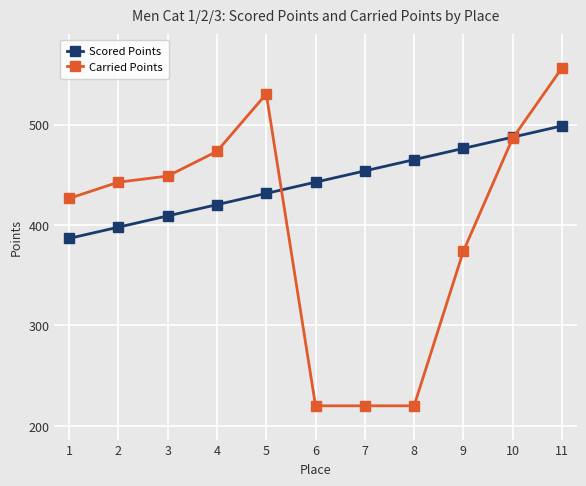

The value of Carried Points at 9 is 206.8. True or false?

False